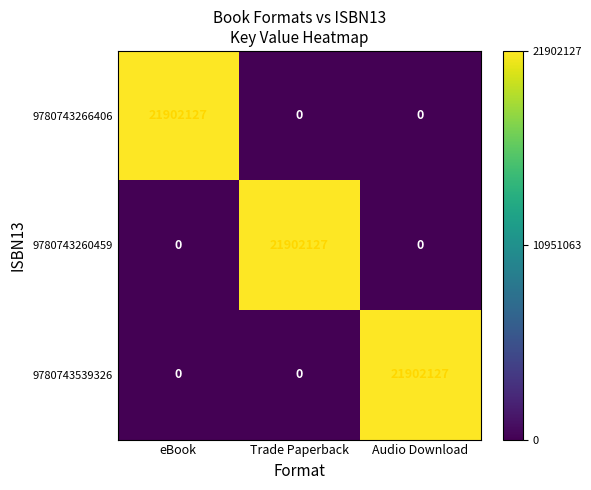

The 9780743266406 series shows 14357638 at Audio Download. True or false?

False